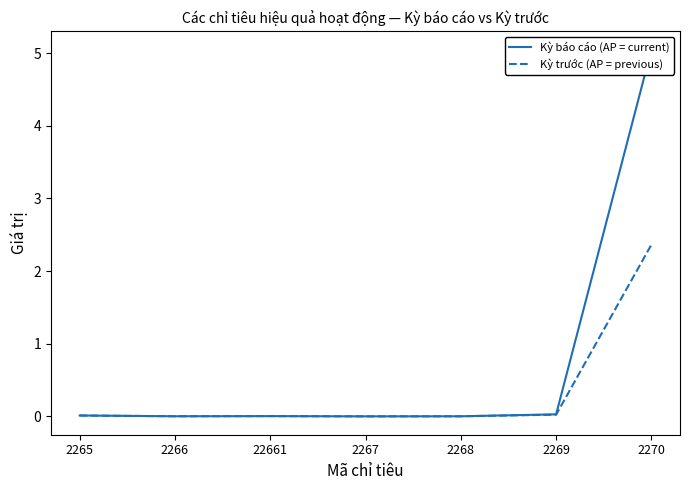

Reading left to right, list all the values displayed in this chart.

Kỳ báo cáo (AP = current): 0.0	0.0	0.0	0.0	0.0	0.0	5.0
Kỳ trước (AP = previous): 0.0	0.0	0.0	0.0	0.0	0.0	2.4